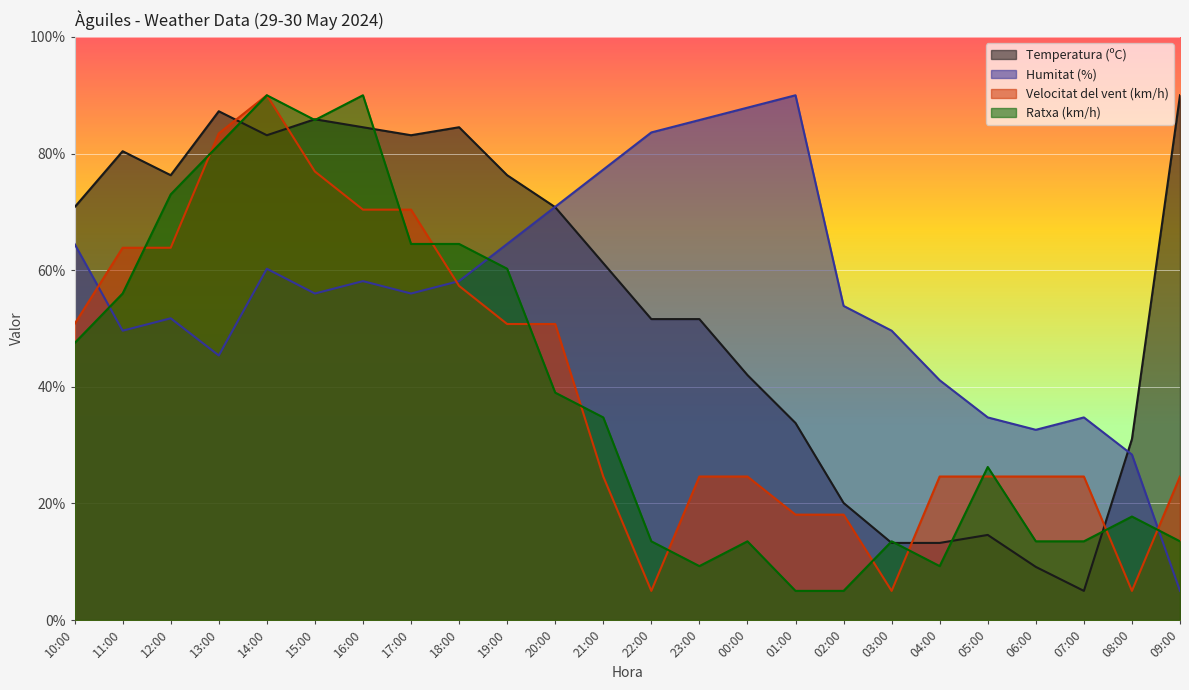

Reading left to right, what are all the values shown in this chart?

Temperatura (ºC): 70.8	80.4	76.3	87.3	83.1	85.9	84.5	83.1	84.5	76.3	70.8	61.2	51.6	51.6	42.0	33.8	20.1	13.2	13.2	14.6	9.1	5.0	31.0	90.0
Humitat (%): 64.5	49.6	51.7	45.4	60.2	56.0	58.1	56.0	58.1	64.5	70.9	77.2	83.6	85.7	87.9	90.0	53.9	49.6	41.1	34.7	32.6	34.7	28.4	5.0
Velocitat del vent (km/h): 50.8	63.8	63.8	83.5	90.0	76.9	70.4	70.4	57.3	50.8	50.8	24.6	5.0	24.6	24.6	18.1	18.1	5.0	24.6	24.6	24.6	24.6	5.0	24.6
Ratxa (km/h): 47.5	56.0	73.0	81.5	90.0	85.7	90.0	64.5	64.5	60.2	39.0	34.7	13.5	9.2	13.5	5.0	5.0	13.5	9.2	26.2	13.5	13.5	17.7	13.5